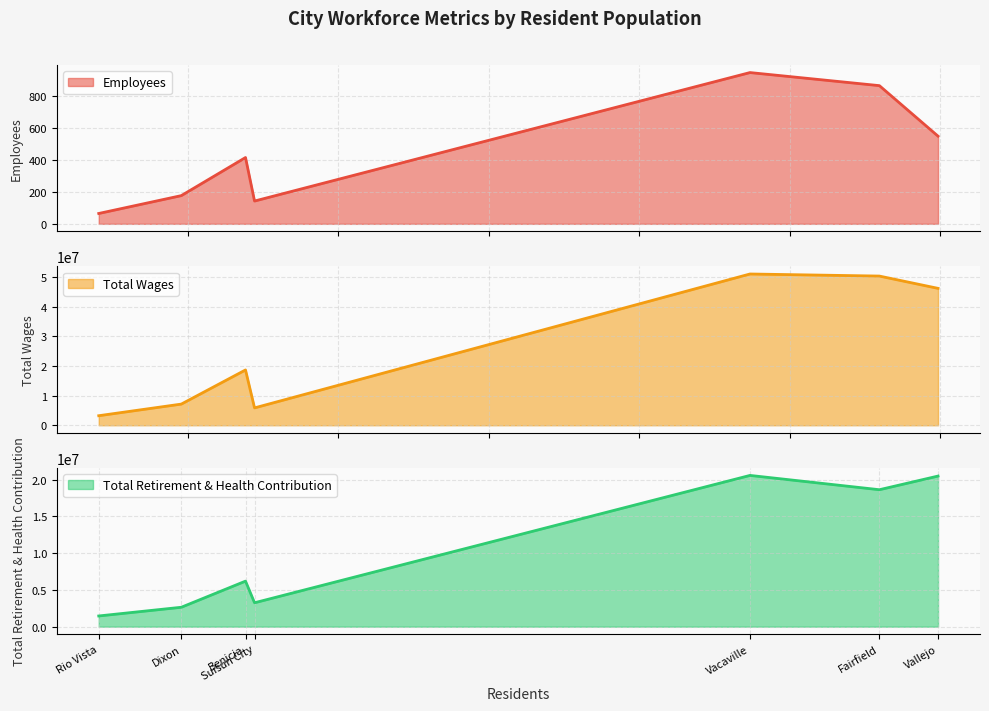

True or false: Employees and Total Wages intersect in this chart.

False